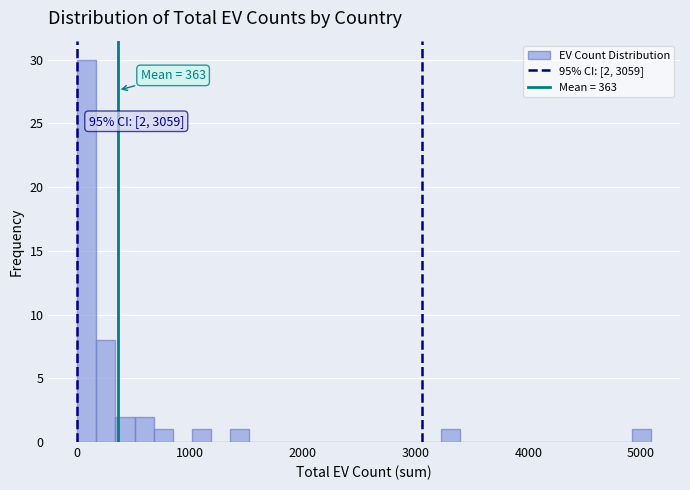

Around what value on the x-axis is the tallest bar? Give the approximate position of its centre, as read against the axis.

100